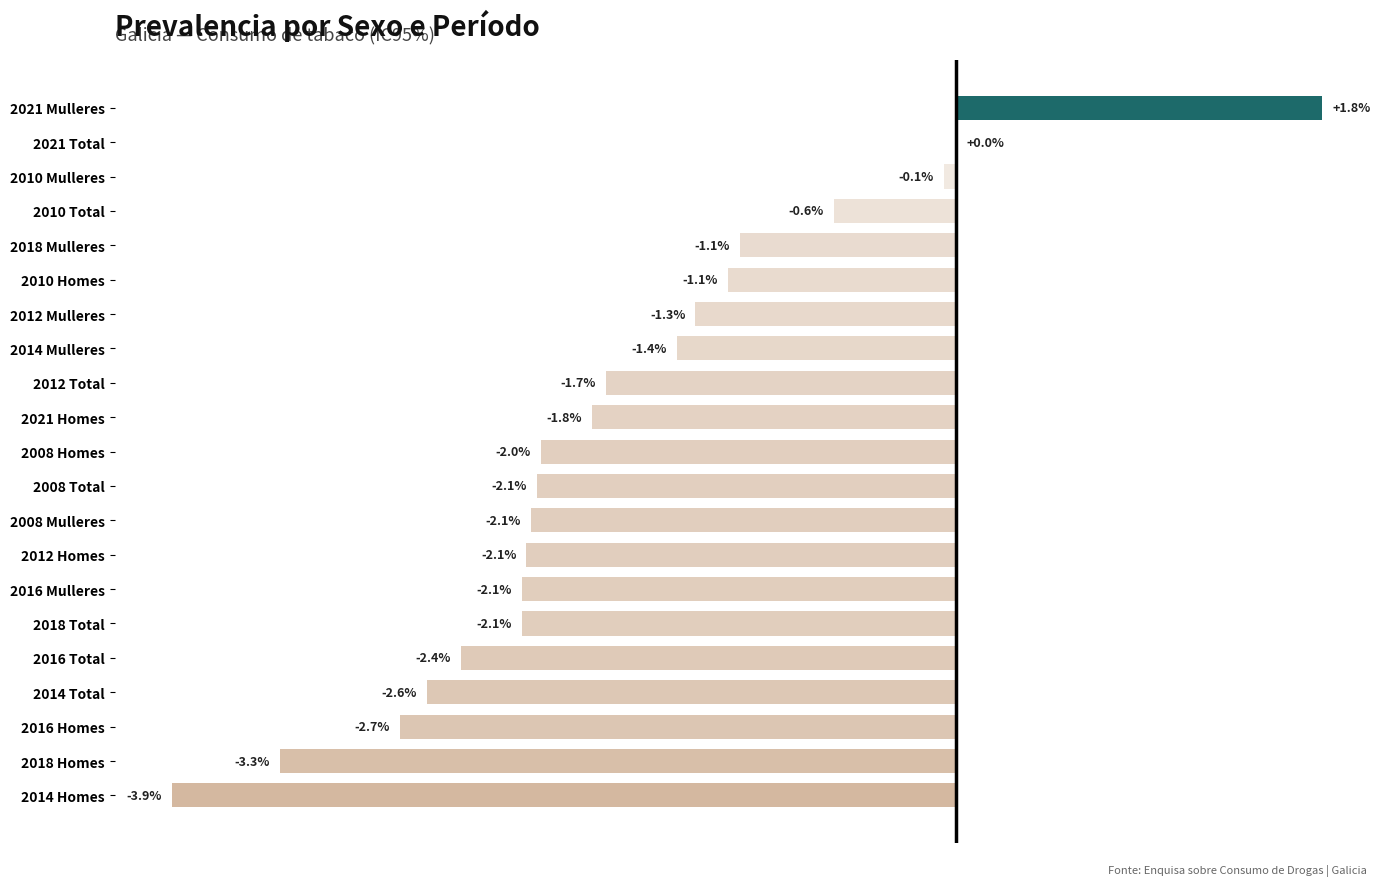

At which category does the chart reach its peak across all series?

2021 Mulleres